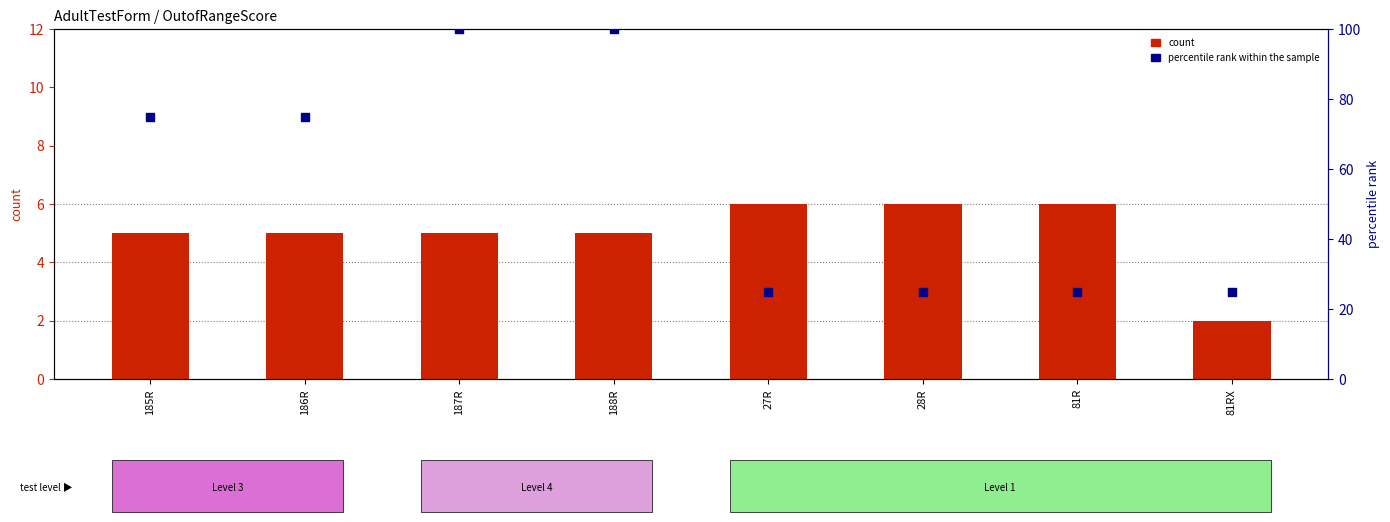

Is the value of percentile rank within the sample at 28R greater than the value of count at 28R?

Yes